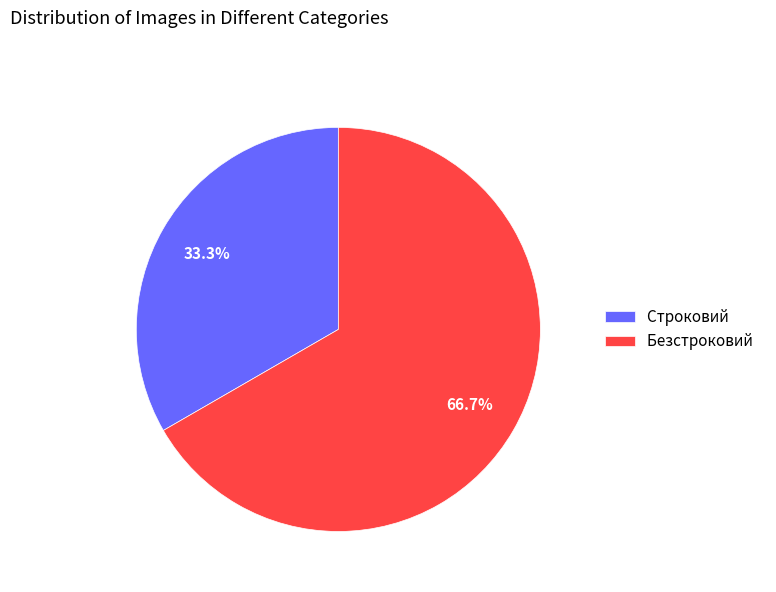

To the nearest percent, what is the difference between the Безстроковий and Строковий slice percentages?

33%